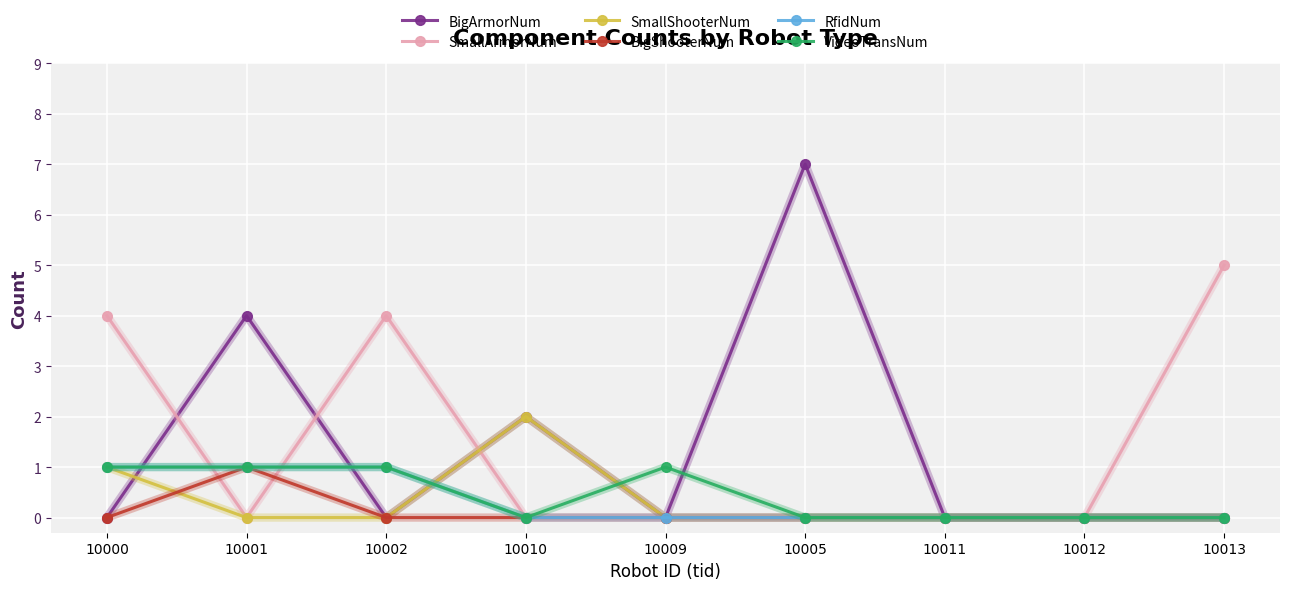

True or false: SmallShooterNum and SmallArmorNum cross at least once.

True